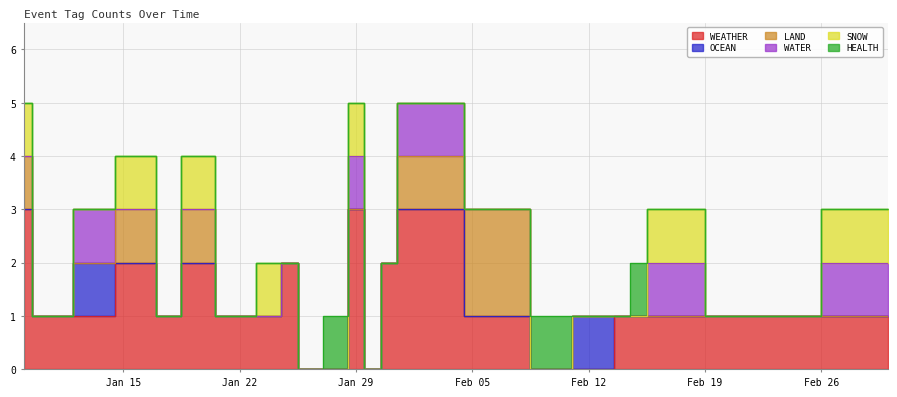

Which has a higher value, 2024-01-16 or 2024-01-30?

2024-01-16